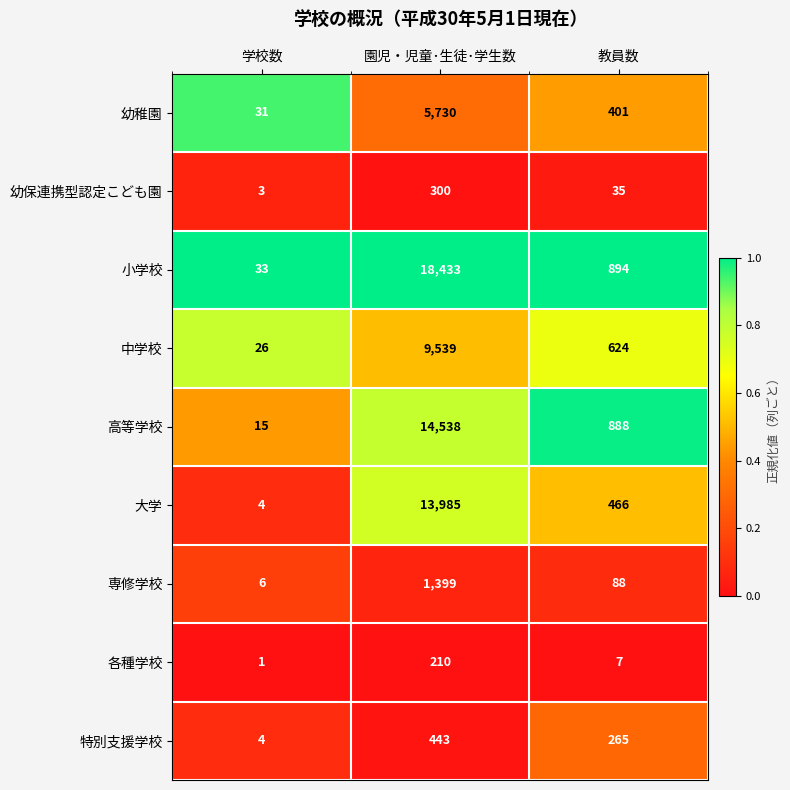

The 小学校 series shows 18433 at 園児・児童･生徒･学生数. True or false?

True